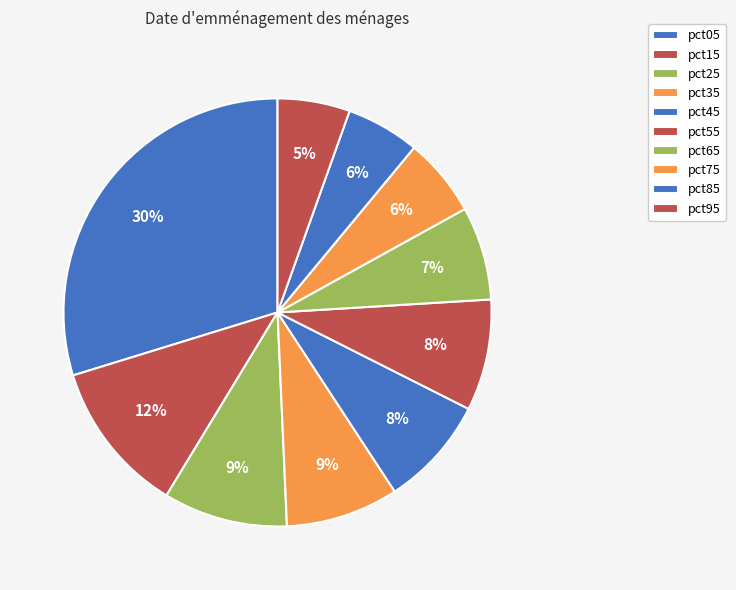

To the nearest percent, what is the difference between the largest and smallest slice percentages?

24%